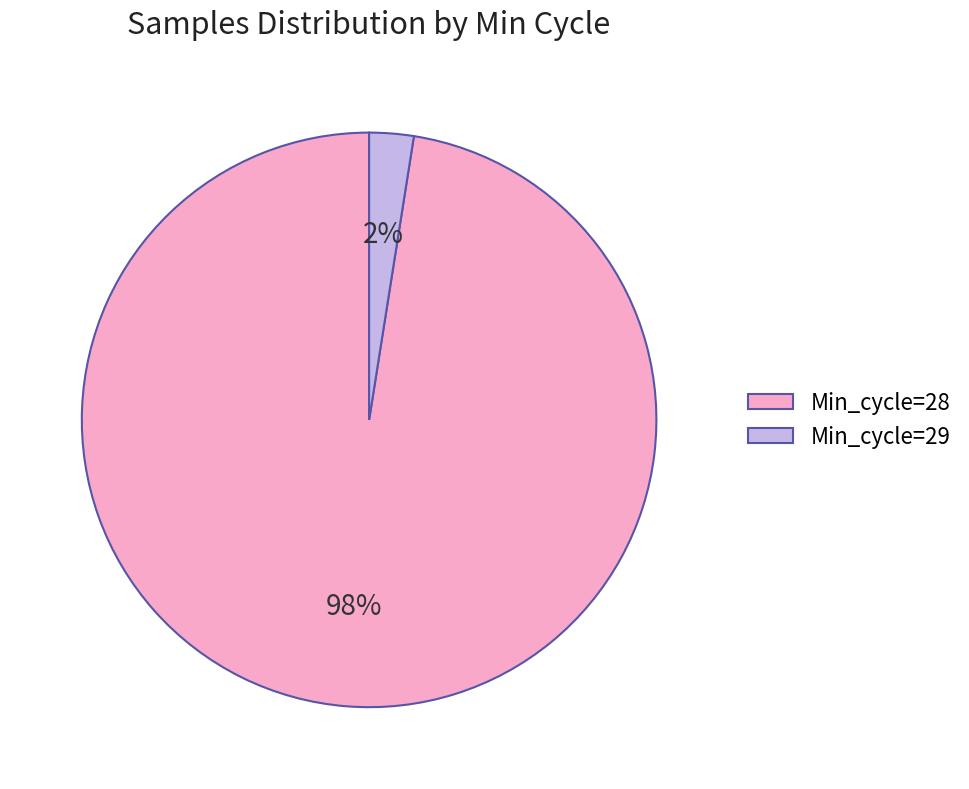

Which has a higher value, Min_cycle=28 or Min_cycle=29?

Min_cycle=28